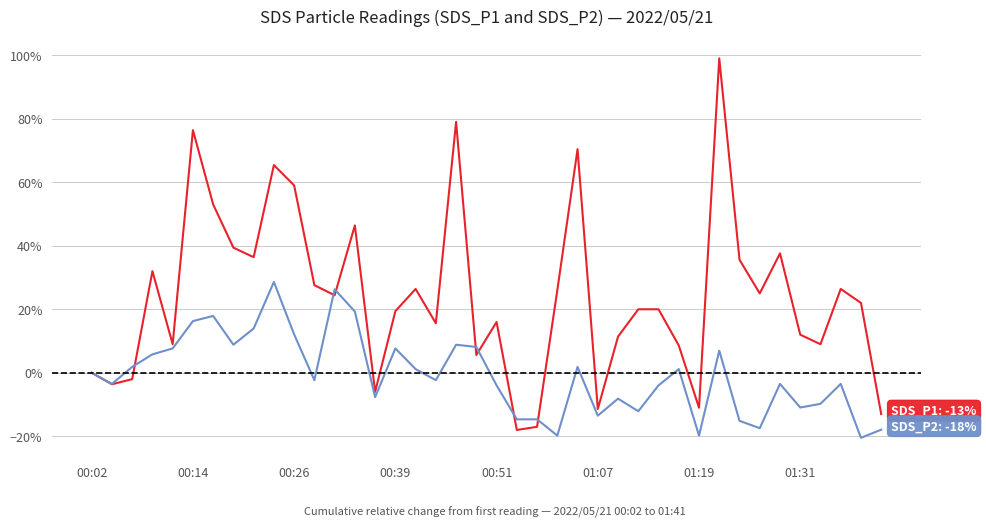

Reading left to right, transcribe all the data shown in this chart.

SDS_P1: 0.0	-0.0	-0.0	0.3	0.1	0.8	0.5	0.4	0.4	0.7	0.6	0.3	0.2	0.5	-0.1	0.2	0.3	0.2	0.8	0.1	0.2	-0.2	-0.2	0.3	0.7	-0.1	0.1	0.2	0.2	0.1	-0.1	1.0	0.4	0.2	0.4	0.1	0.1	0.3	0.2	-0.1
SDS_P2: 0.0	-0.0	0.0	0.1	0.1	0.2	0.2	0.1	0.1	0.3	0.1	-0.0	0.3	0.2	-0.1	0.1	0.0	-0.0	0.1	0.1	-0.0	-0.1	-0.1	-0.2	0.0	-0.1	-0.1	-0.1	-0.0	0.0	-0.2	0.1	-0.2	-0.2	-0.0	-0.1	-0.1	-0.0	-0.2	-0.2